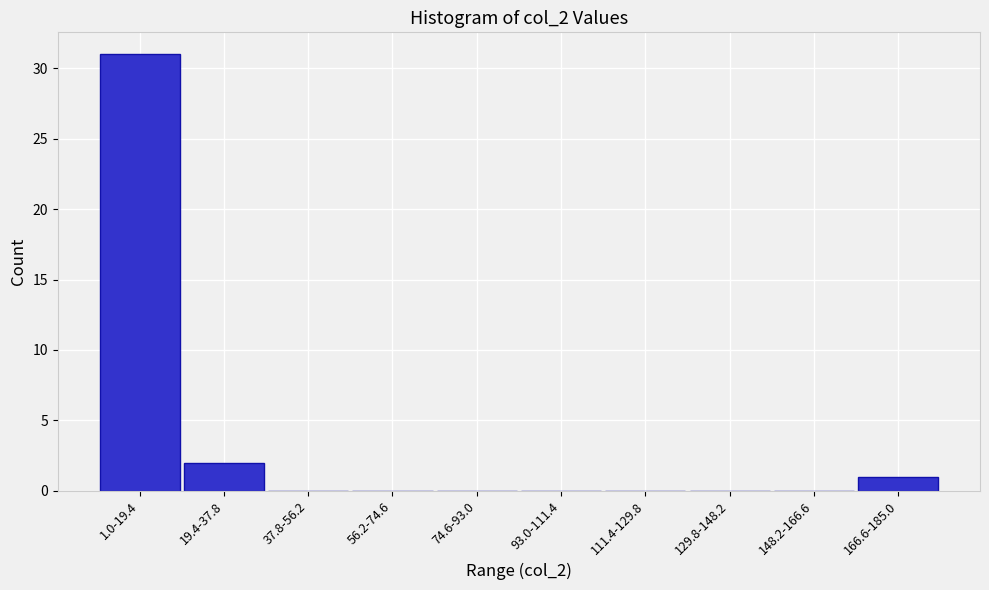

Reading left to right, transcribe all the data shown in this chart.

1.0-19.4=31	19.4-37.8=2	37.8-56.2=0	56.2-74.6=0	74.6-93.0=0	93.0-111.4=0	111.4-129.8=0	129.8-148.2=0	148.2-166.6=0	166.6-185.0=1